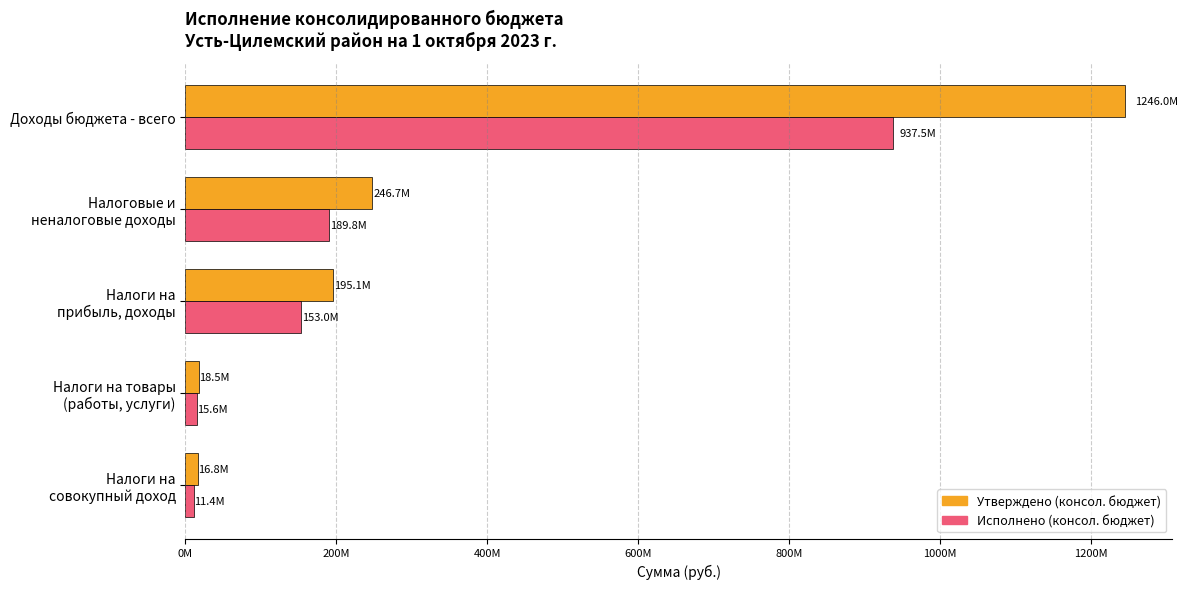

What are all the series names shown in the legend?

Утверждено (консол. бюджет), Исполнено (консол. бюджет)